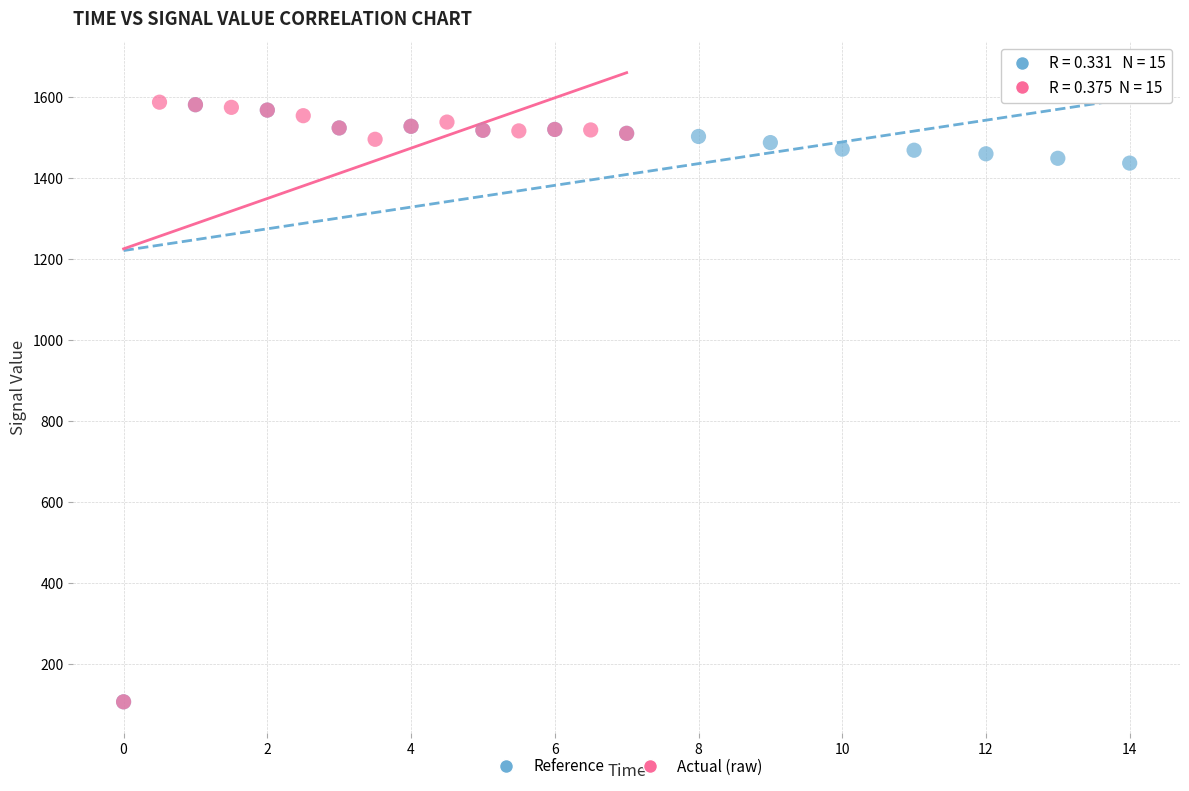

Which series has the widest spread of Y values?

Actual (raw)